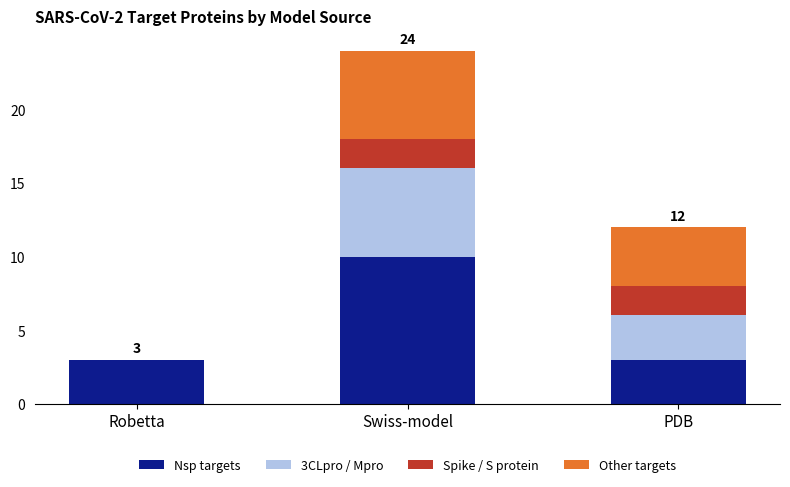

What is the sum of all Nsp targets values?

16